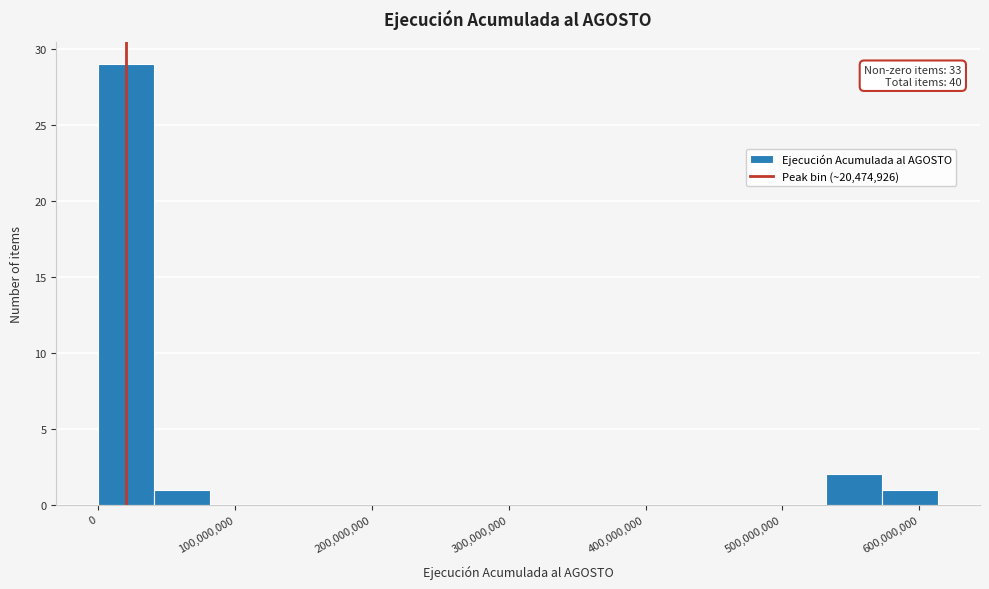

Over which range of the x-axis is the bar tallest?

0 to 40000000